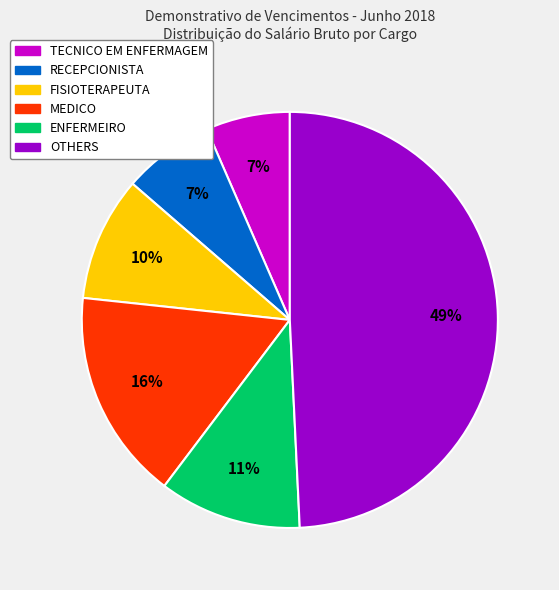

Does any single category account for the majority?

No